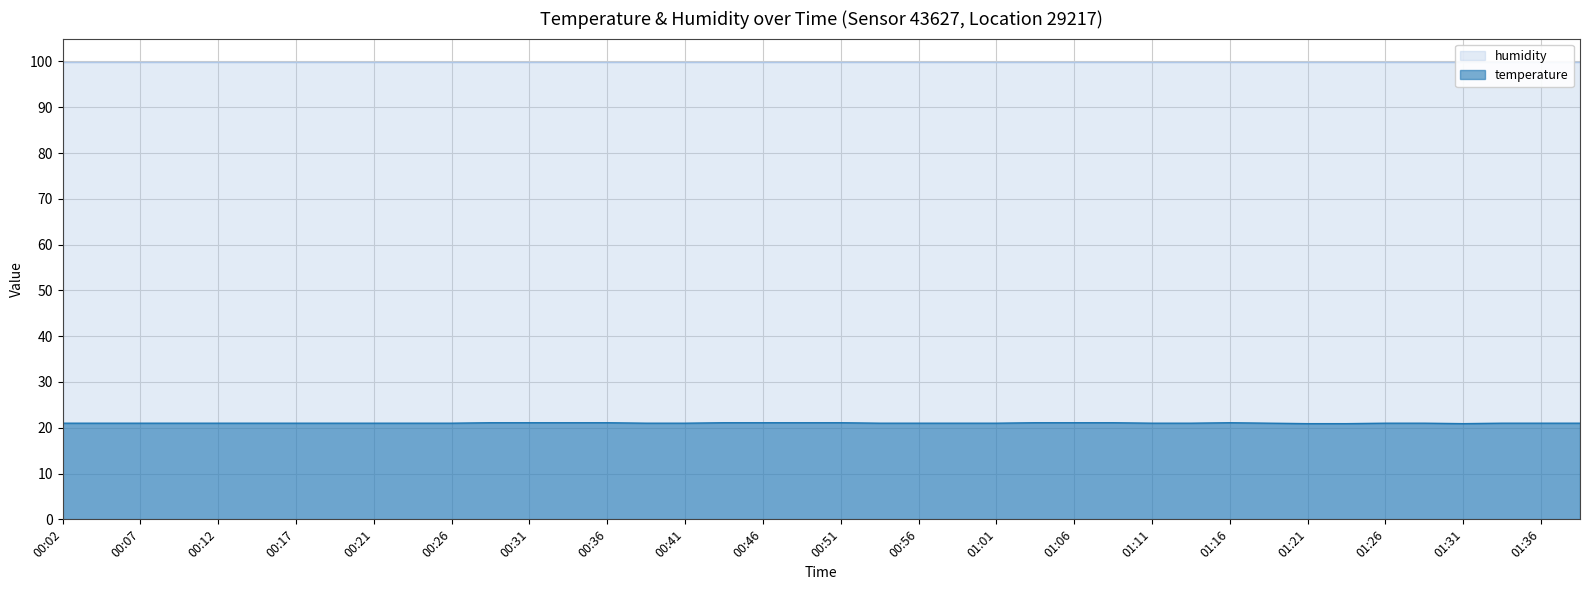

What is the difference between the values at 00:49 and 01:23?

0.2